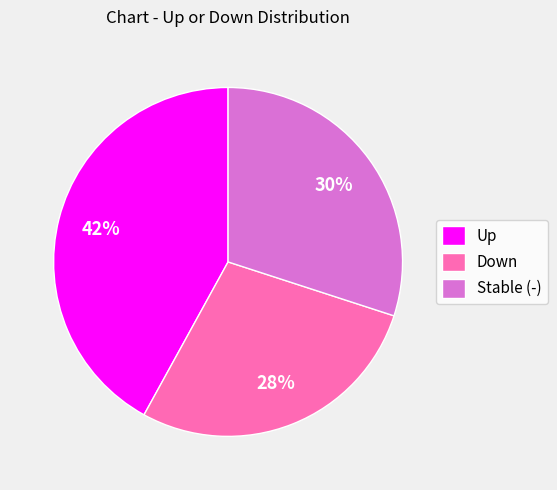

The Stable (-) slice represents 30% of the pie. True or false?

True